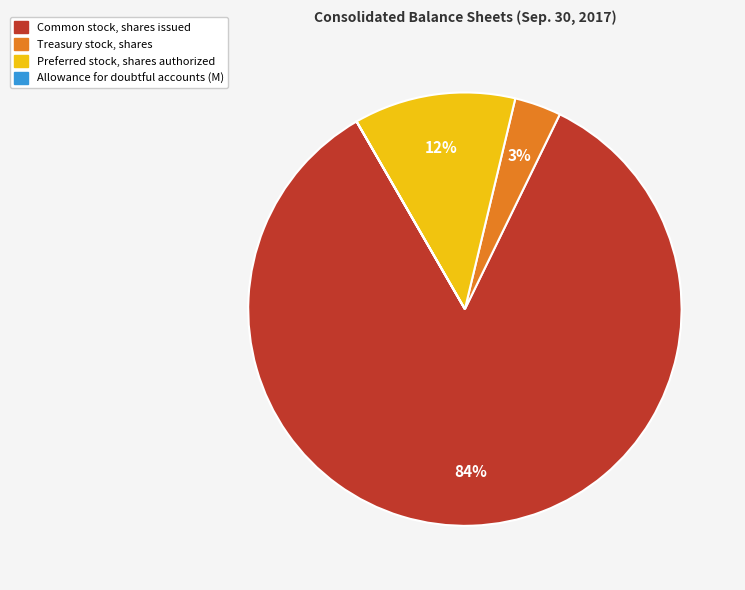

Is there any slice that represents more than half of the pie?

Yes